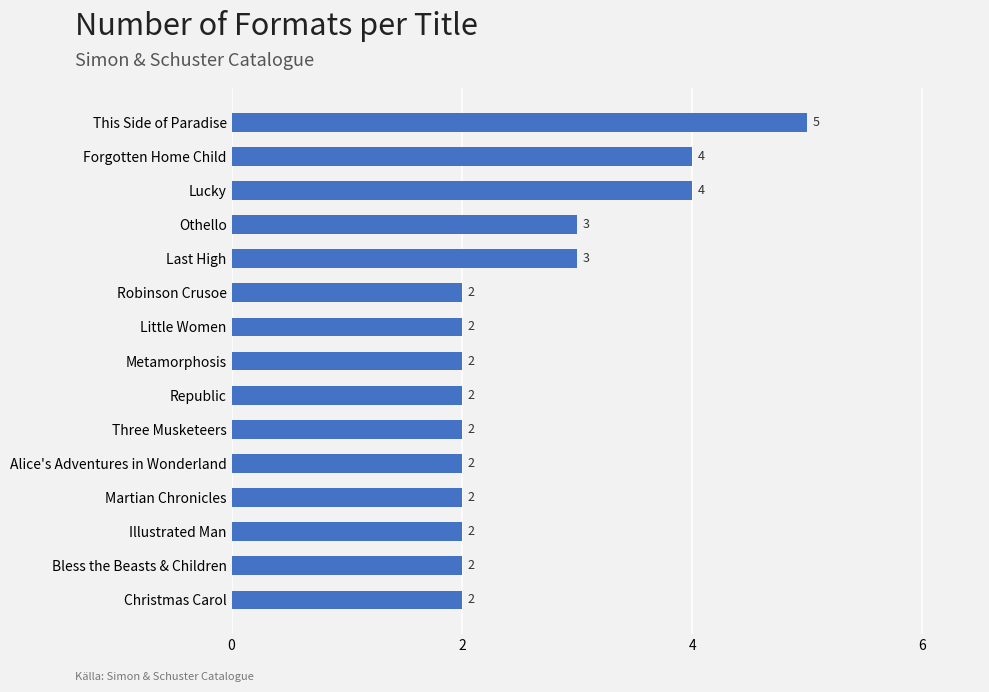

Which has a higher value, Forgotten Home Child or Little Women?

Forgotten Home Child